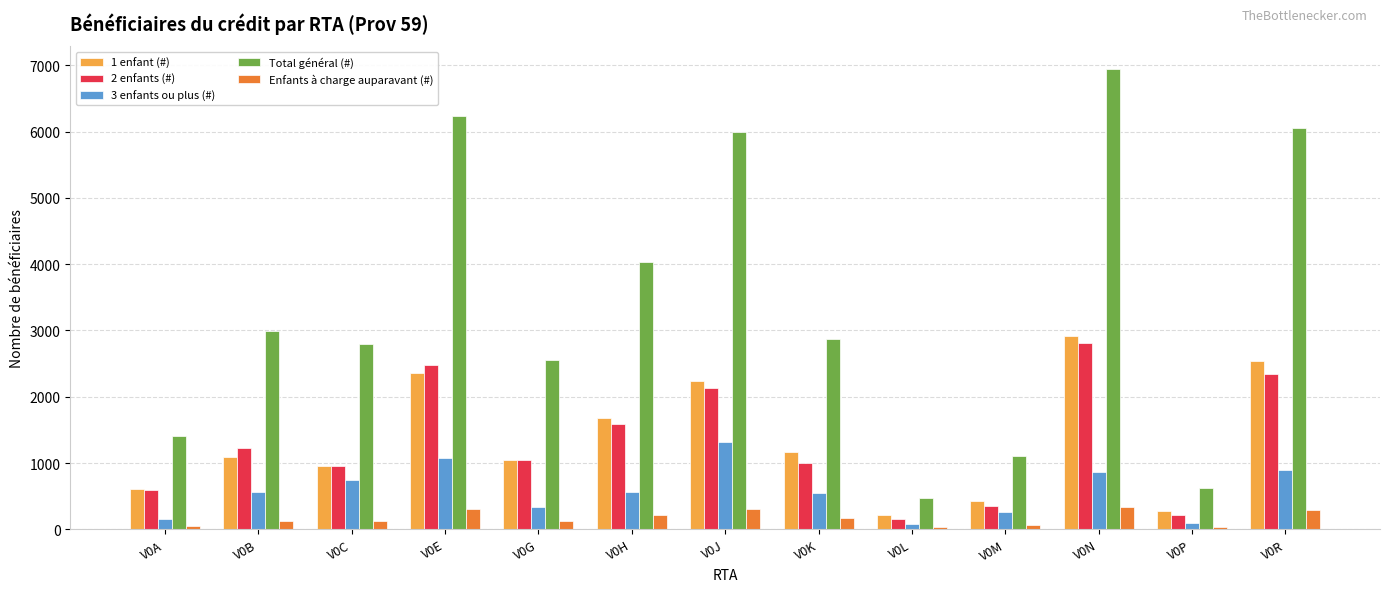

Is it true that 1 enfant (#) equals 5151 at V0N?

False